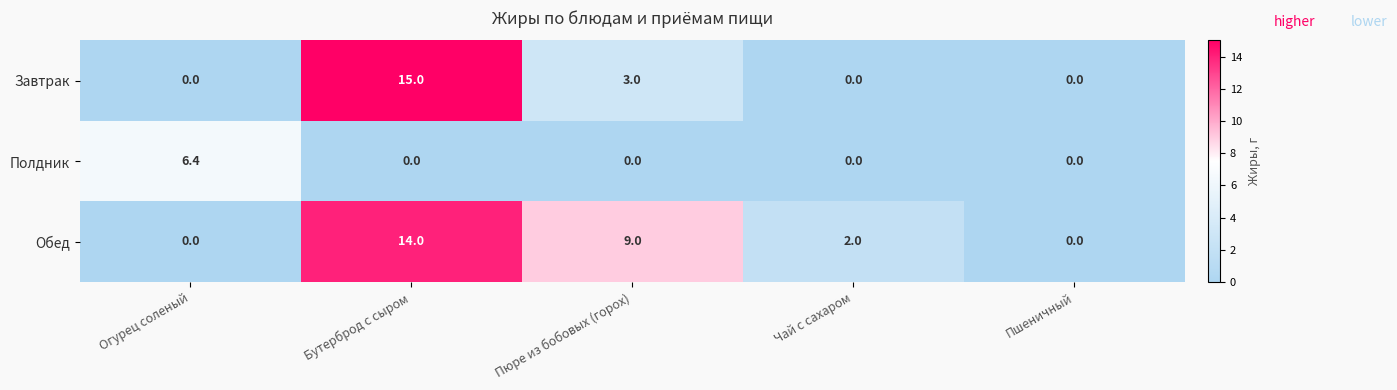

At which category is the sum across all series the highest?

Бутерброд с сыром